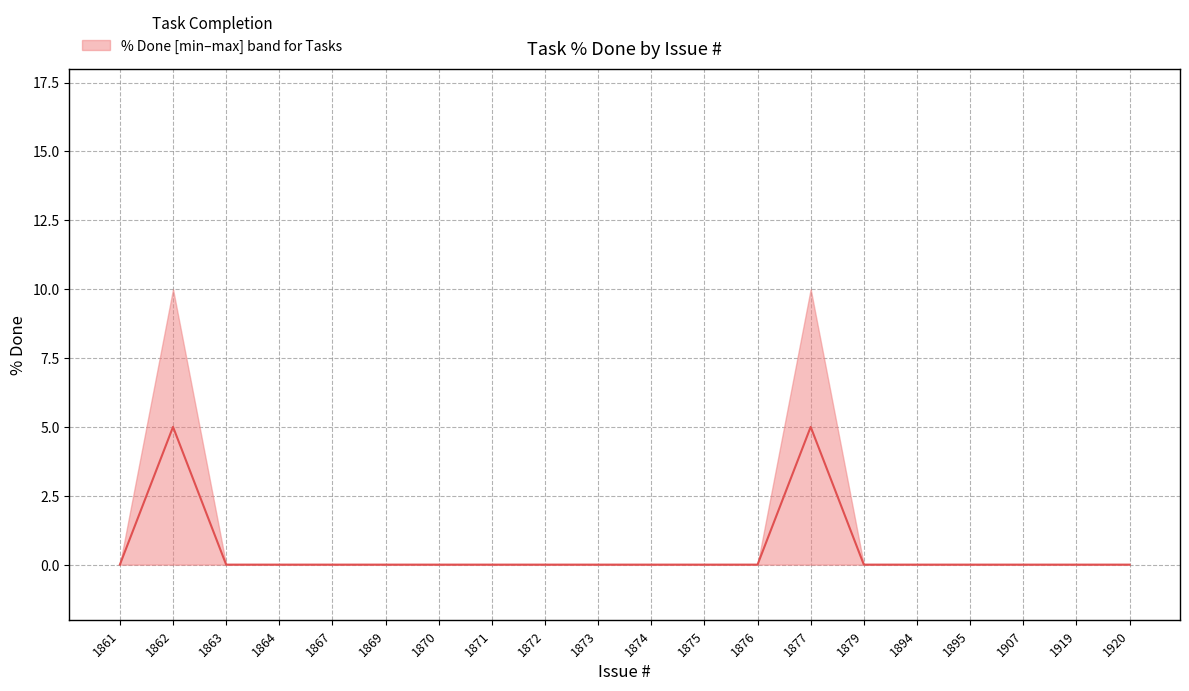

Reading right to left, what are all the values shown in this chart?

1920=0	1919=0	1907=0	1895=0	1894=0	1879=0	1877=5	1876=0	1875=0	1874=0	1873=0	1872=0	1871=0	1870=0	1869=0	1867=0	1864=0	1863=0	1862=5	1861=0